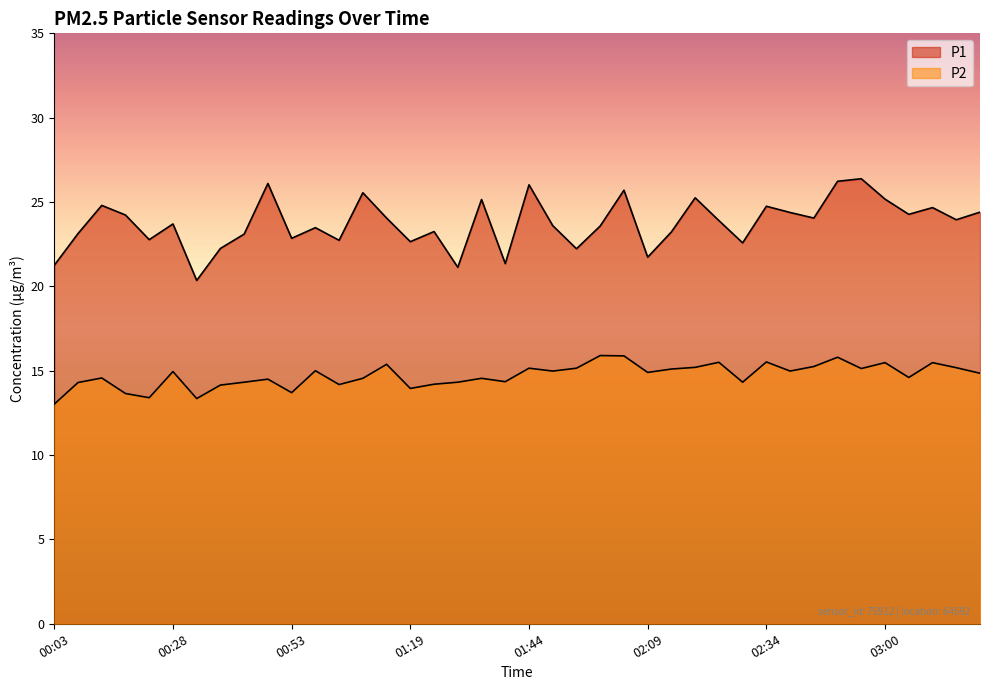

The value of P2 at 00:43 is 25.7. True or false?

False